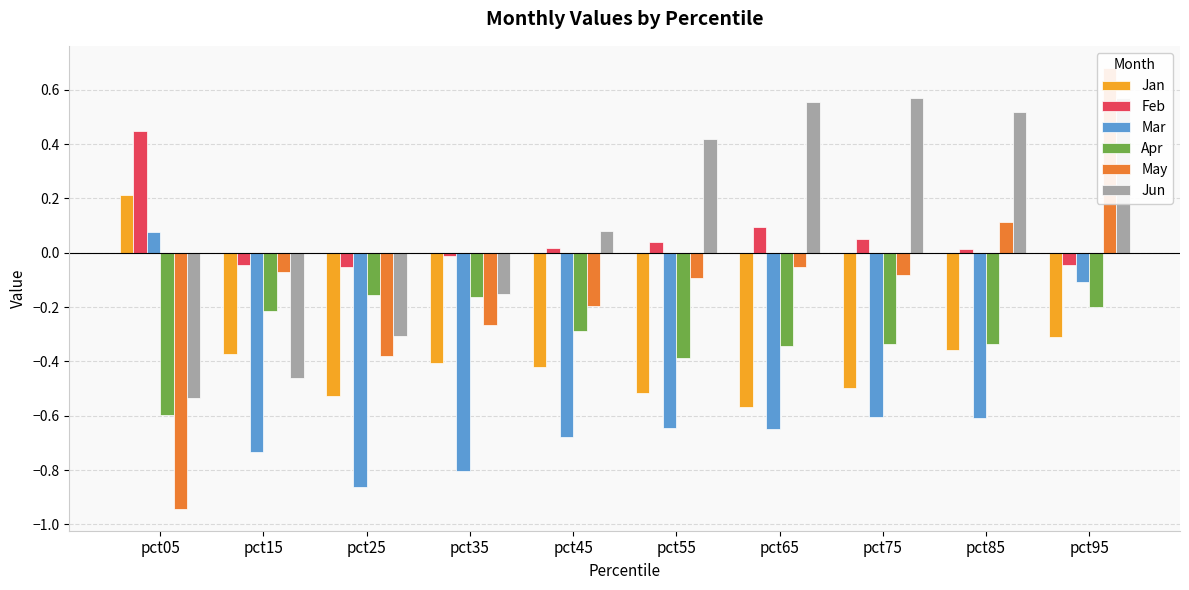

How many negative values does the Jun series have?

4